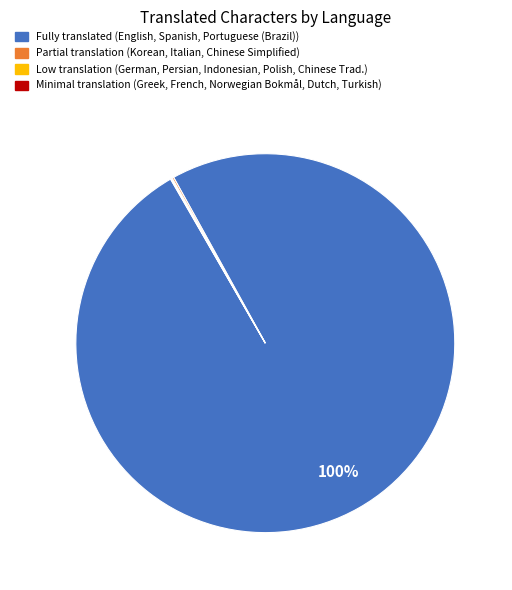

To the nearest percent, what is the difference between the largest and smallest slice percentages?

100%